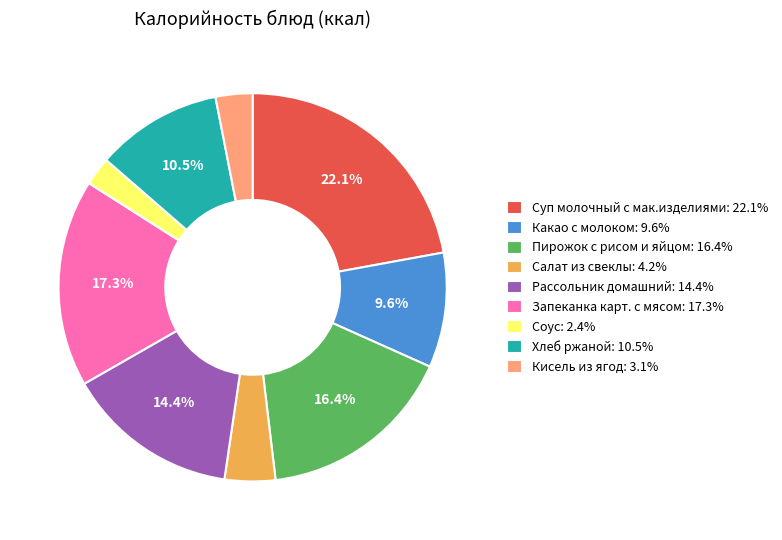

What is the largest slice in the pie chart?

Суп молочный с мак.изделиями